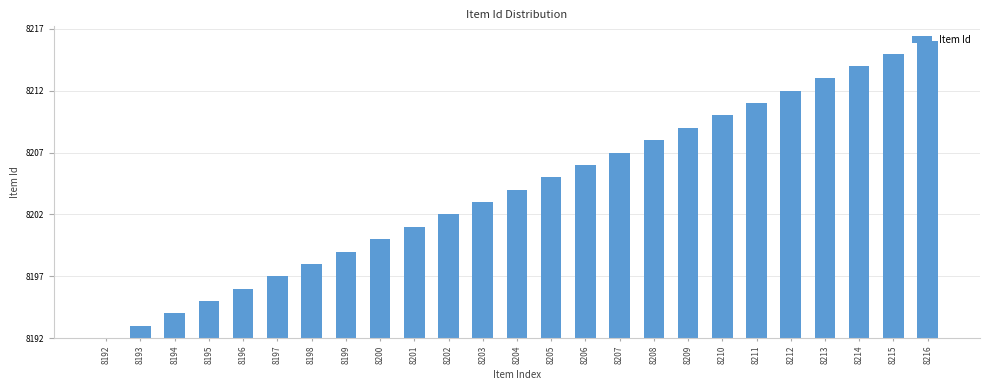

What is the difference between the second highest and second lowest values?

22